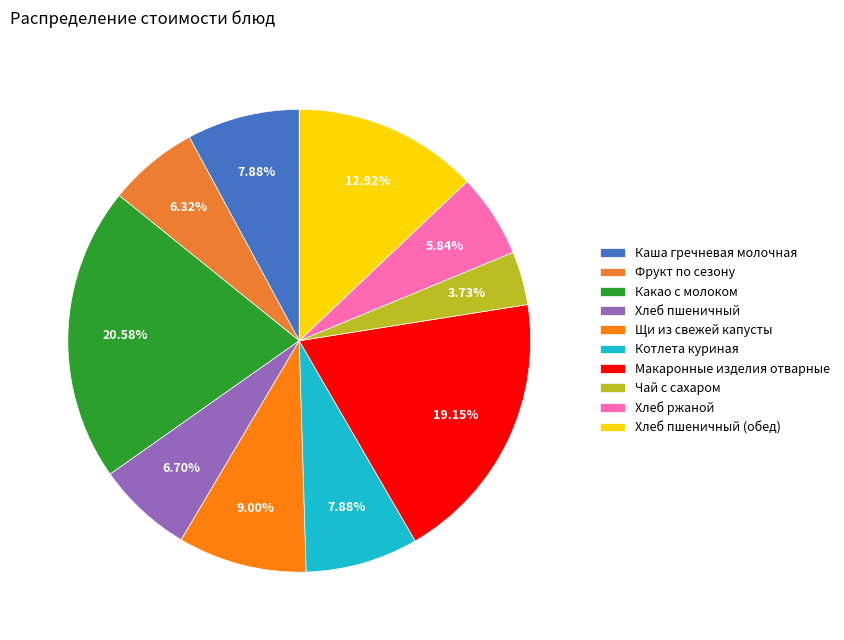

Combined, do Котлета куриная and Хлеб пшеничный (обед) account for over 50%?

No